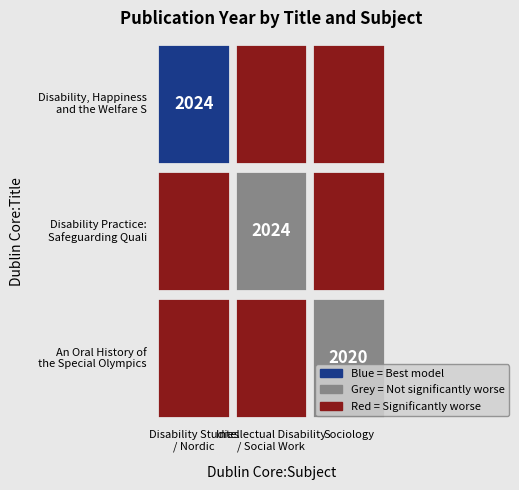

Reading left to right, transcribe all the data shown in this chart.

Disability, Happiness and the Welfare S: 2024	0	0
Disability Practice: Safeguarding Quali: 0	2024	0
An Oral History of the Special Olympics: 0	0	2020